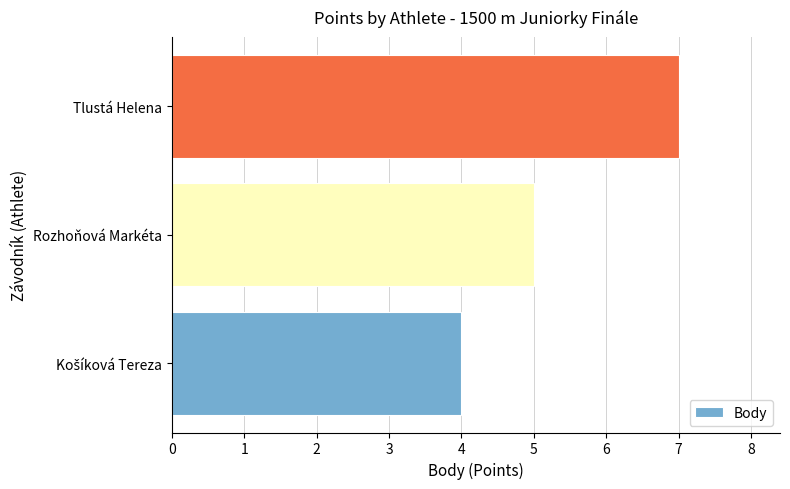

What is the average value?

5